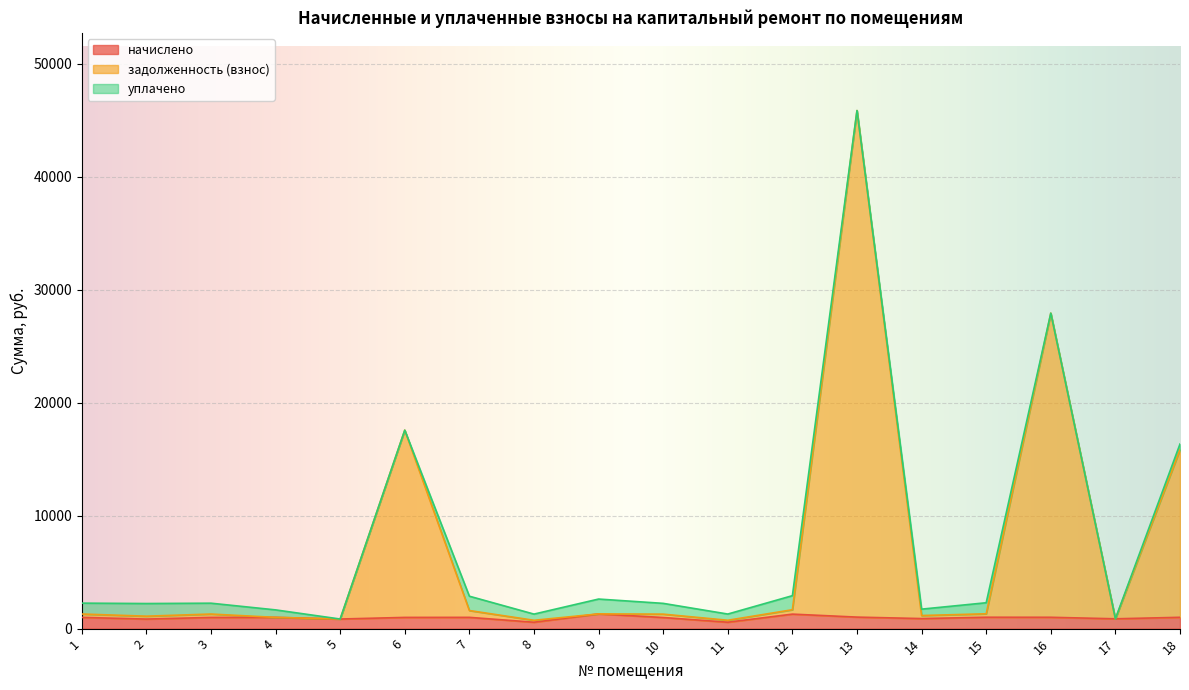

At which category is the sum across all series the highest?

13